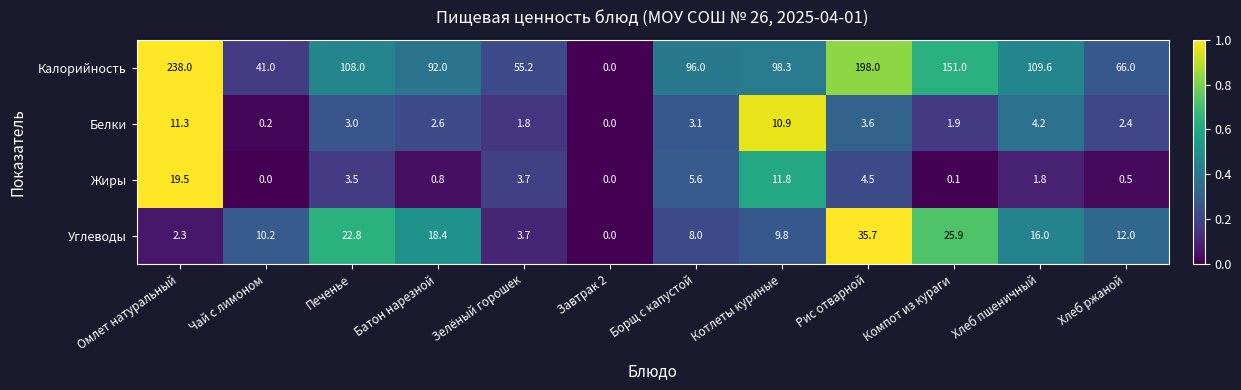

At which label is Углеводы closest to 17?

Хлеб пшеничный